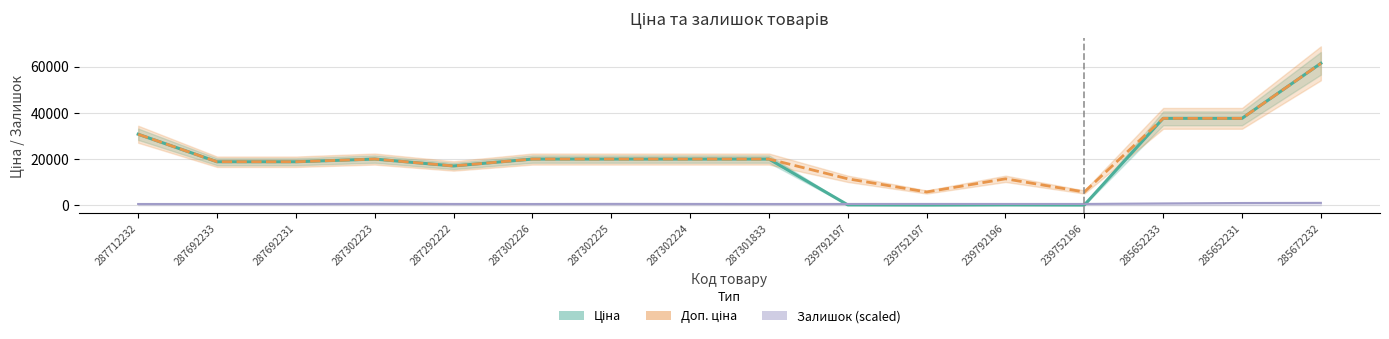

True or false: Доп. ціна and Залишок (scaled) cross at least once.

False